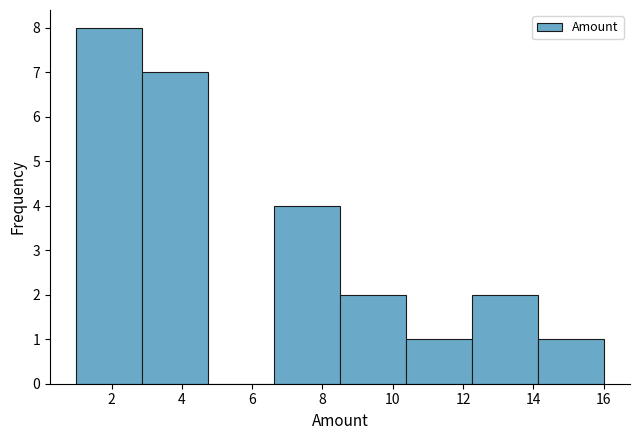

Reading left to right, transcribe this chart: for each bar, give the range it covers on the x-axis and its height. Neither the bar edges nor the heights are printed on the chart, so give them approximately, as read against the axes.

1.0 to 2.8: 8
2.8 to 4.8: 7
4.8 to 6.6: 0
6.6 to 8.6: 4
8.6 to 10.4: 2
10.4 to 12.2: 1
12.2 to 14.2: 2
14.2 to 16.0: 1